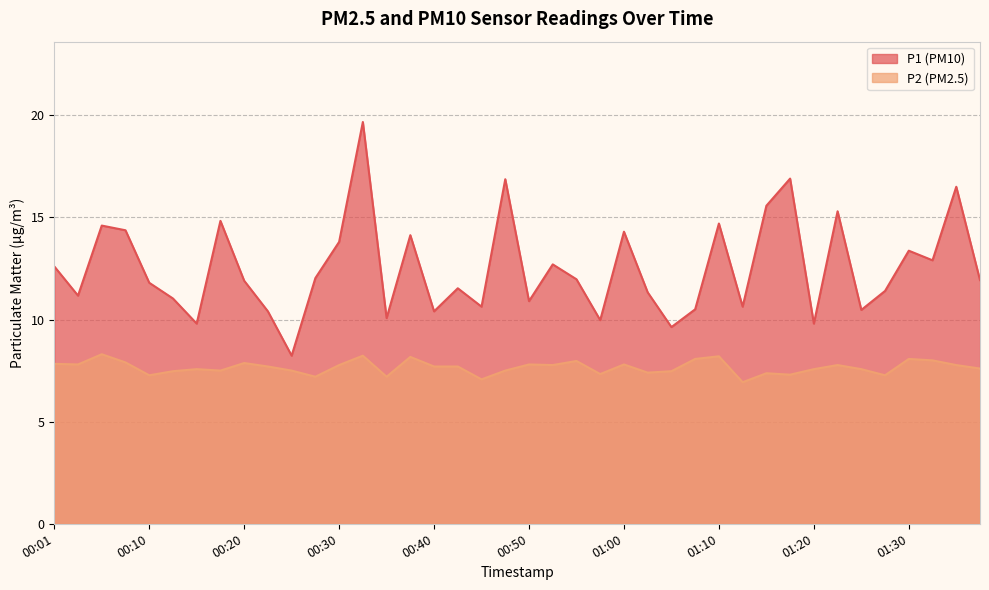

Where is the first local minimum for P2?

00:03